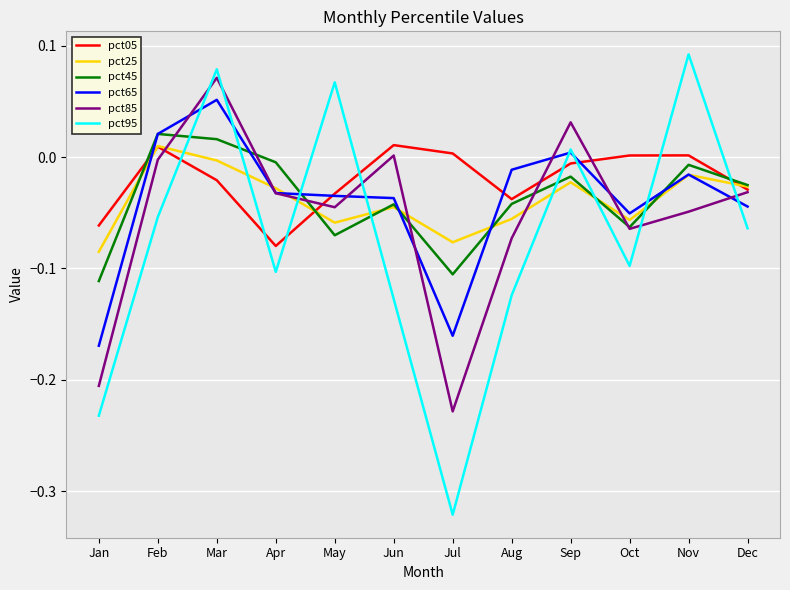

Between May and Aug, which series saw the biggest shift?

pct95